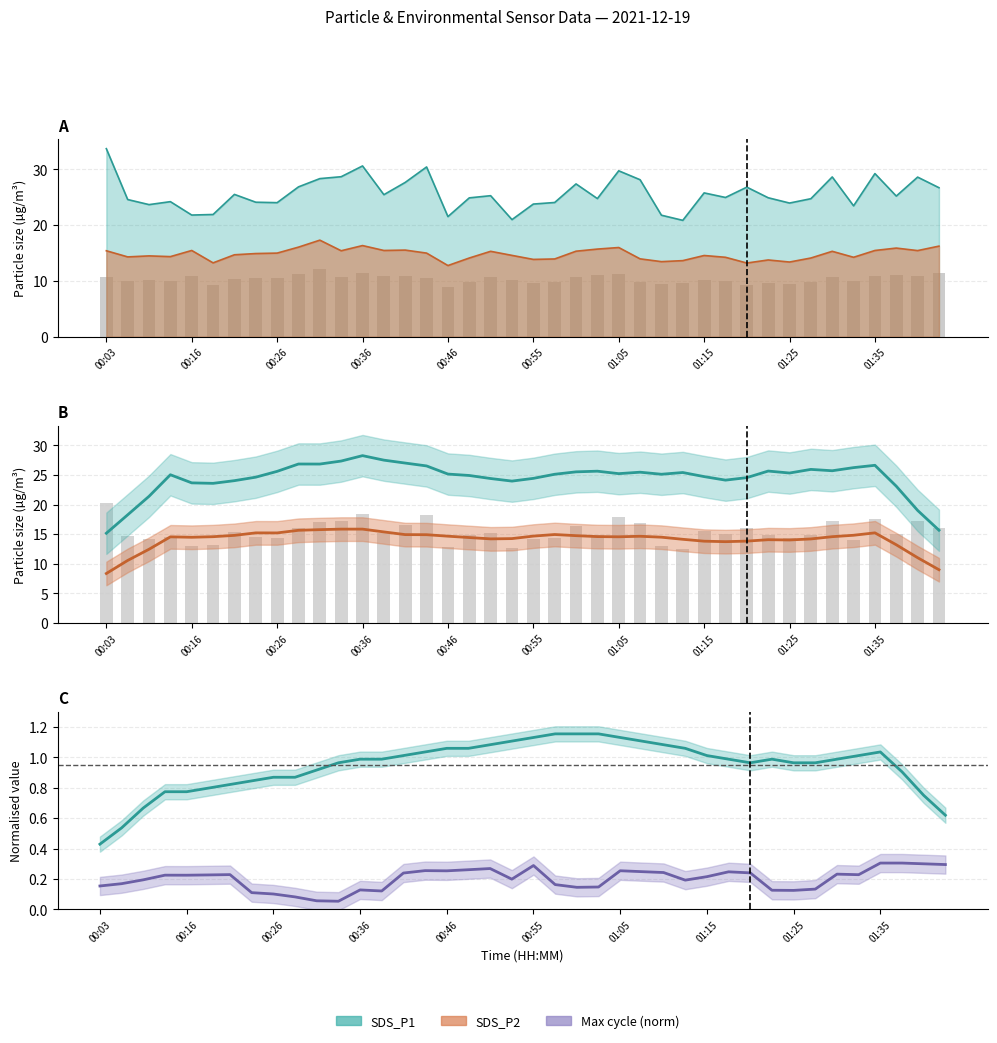

True or false: SDS_P1 has a value of 39.2 at 10.

False